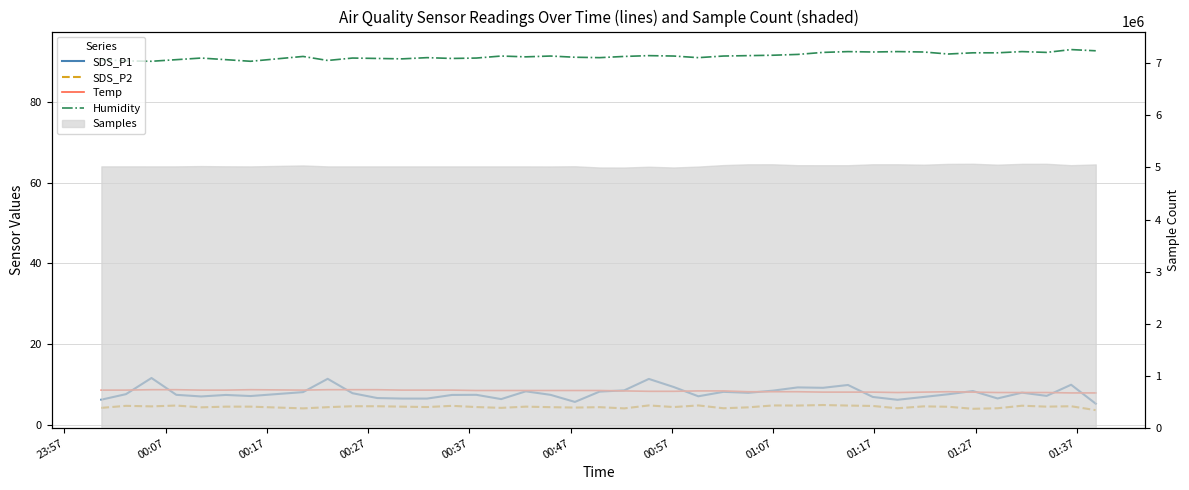

Does the chart display data point markers on the line(s)?

No